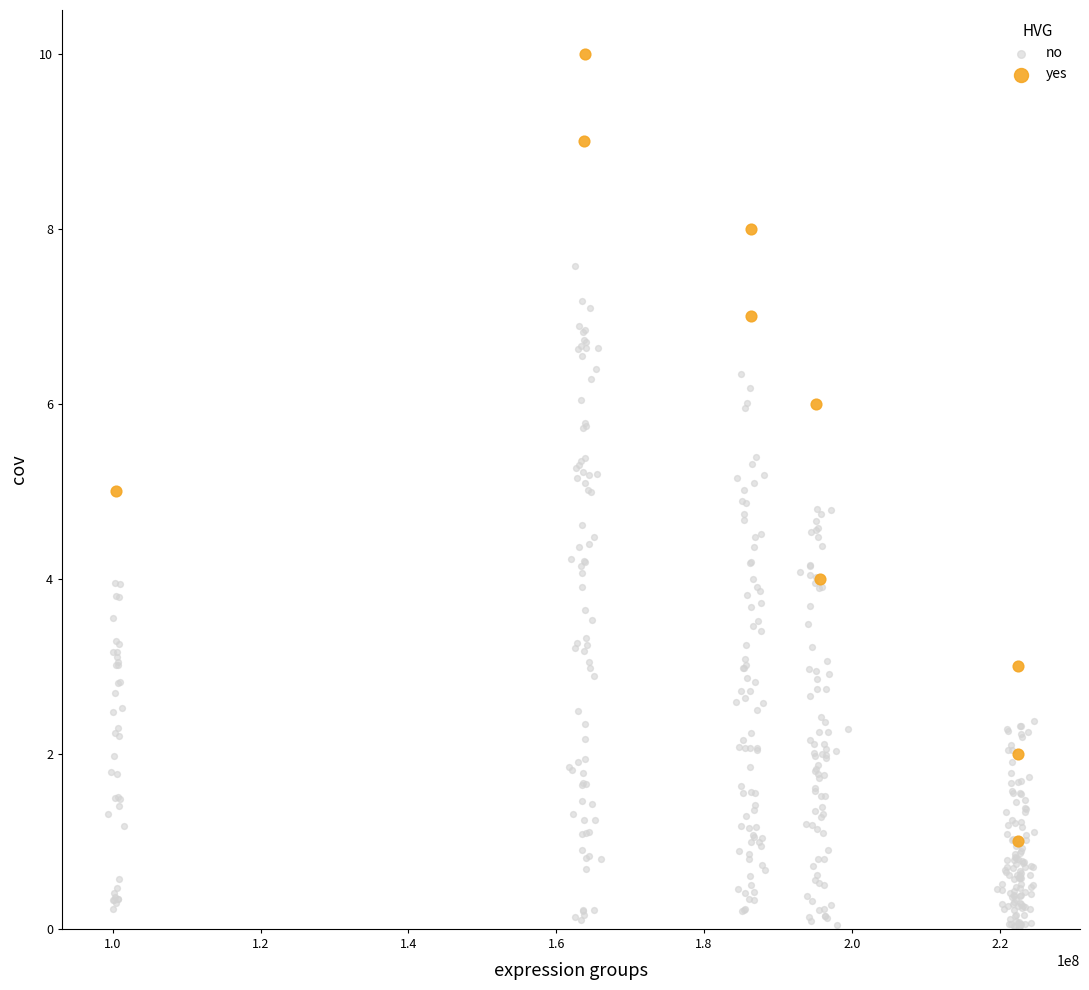

Which series has the widest spread of Y values?

yes